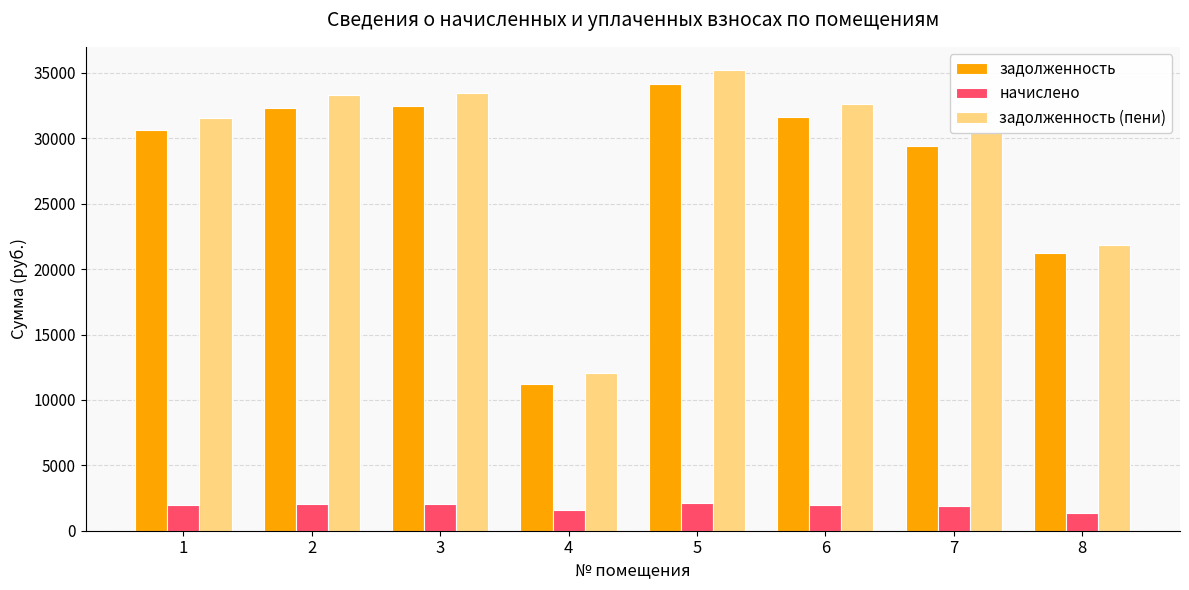

What is the minimum value shown in the chart?

1339.2